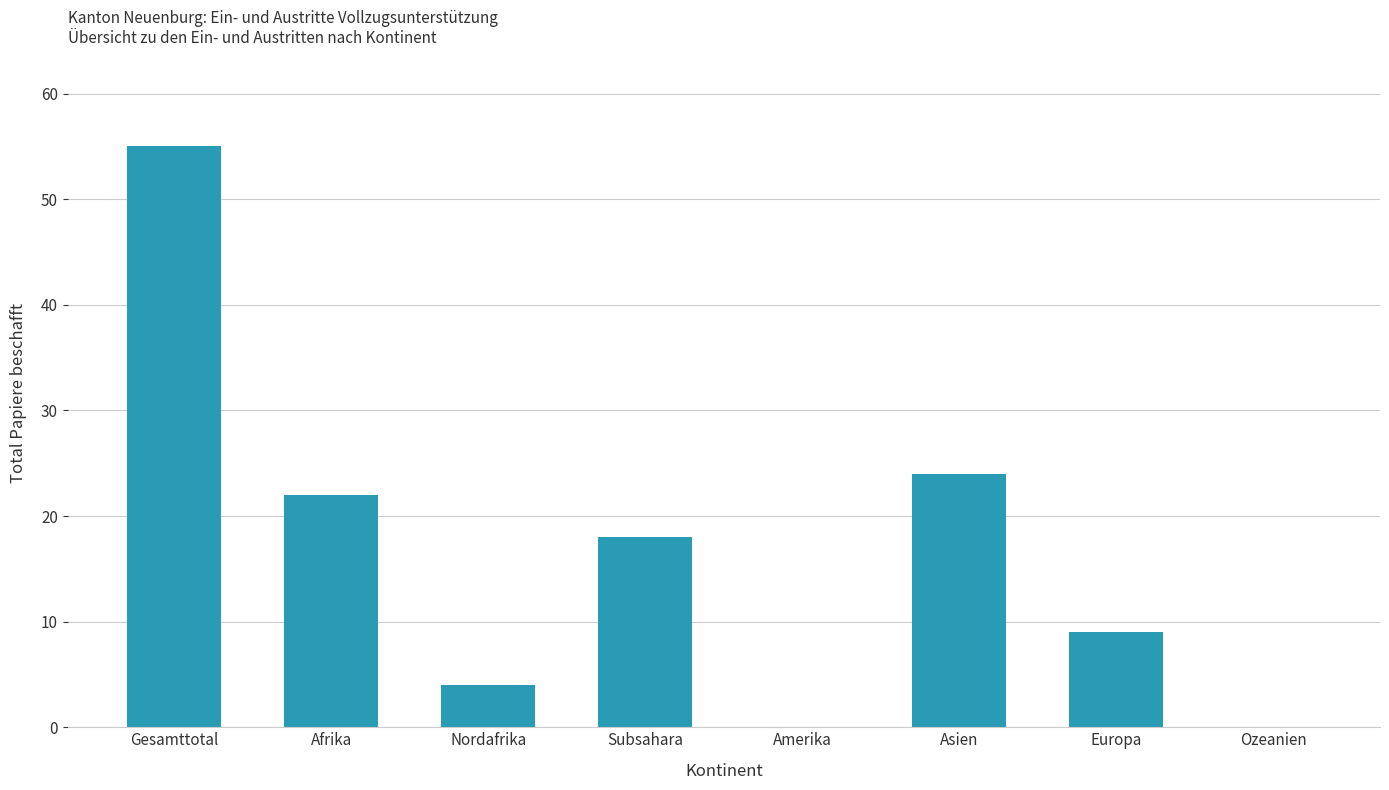

What is the sum of the values at Europa and Amerika?

9